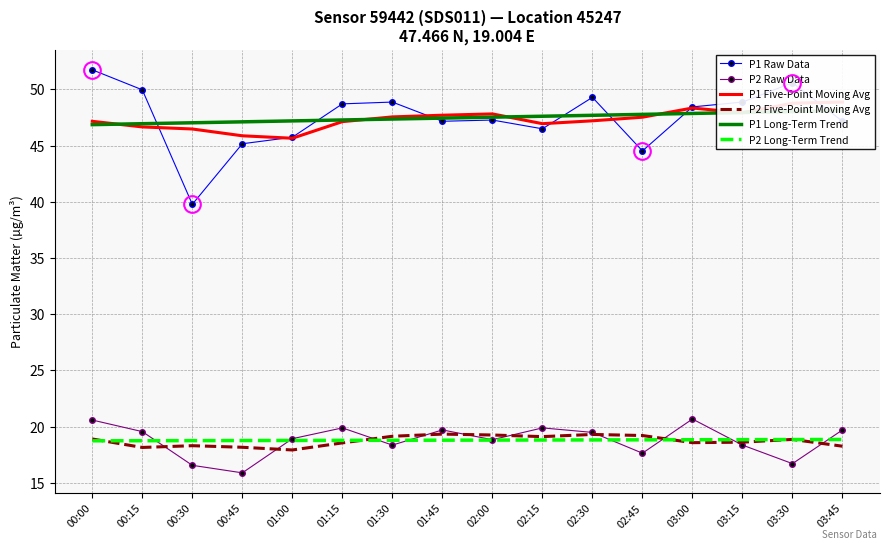

What are all the series names shown in the legend?

P1 Raw Data, P2 Raw Data, P1 Five-Point Moving Avg, P2 Five-Point Moving Avg, P1 Long-Term Trend, P2 Long-Term Trend